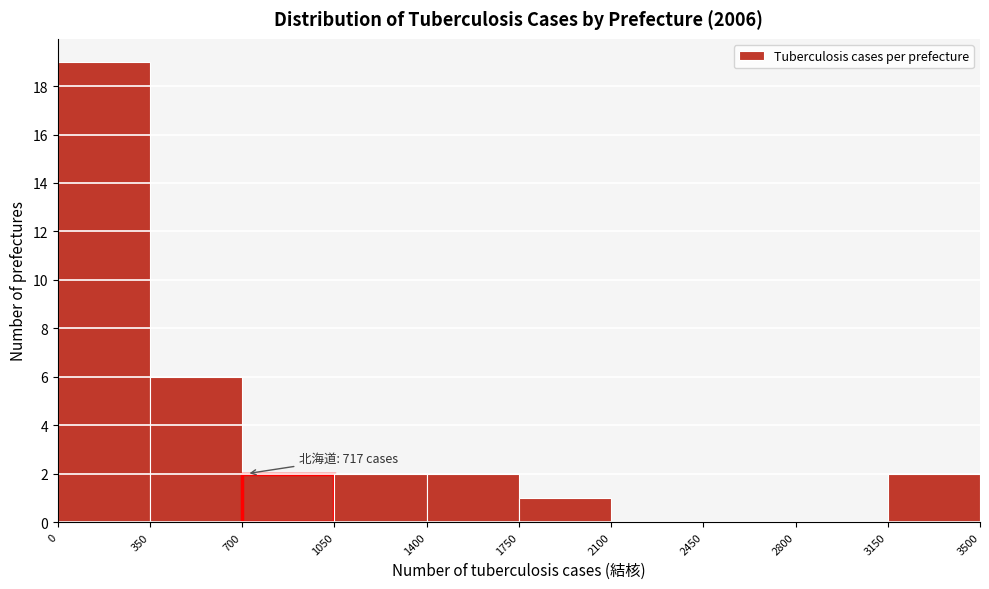

Over which range of the x-axis is the bar tallest?

0 to 350